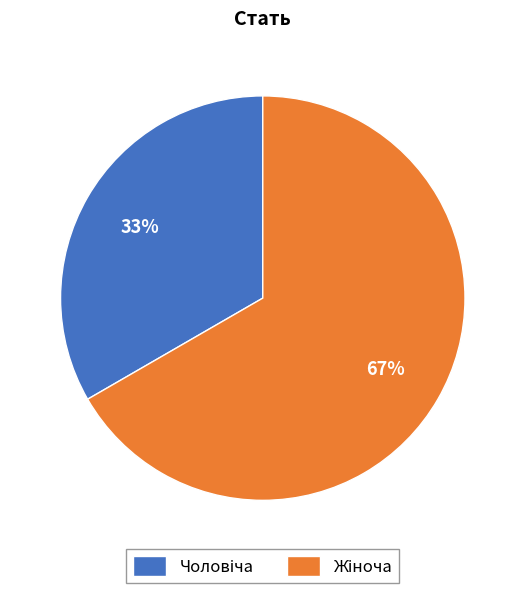

How many segments does this pie chart have?

2